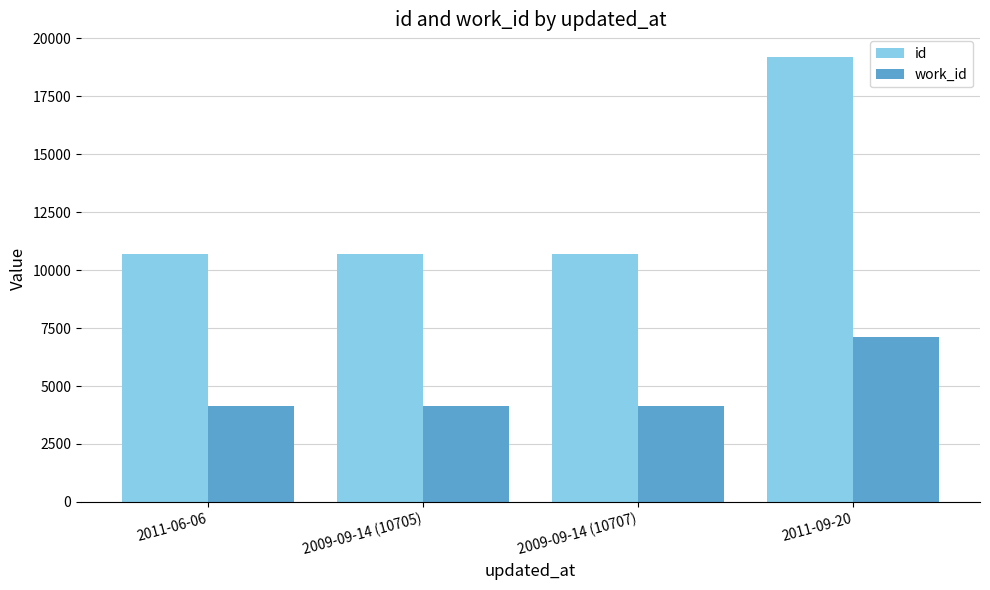

At which category is the sum across all series the highest?

2011-09-20